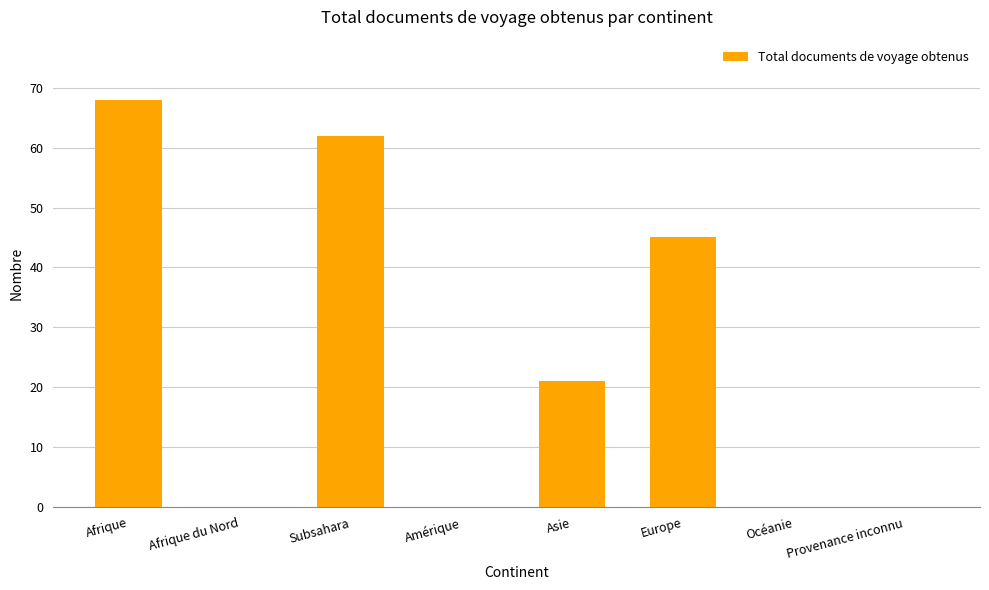

Reading right to left, extract all data points from this chart.

0	0	45	21	0	62	0	68